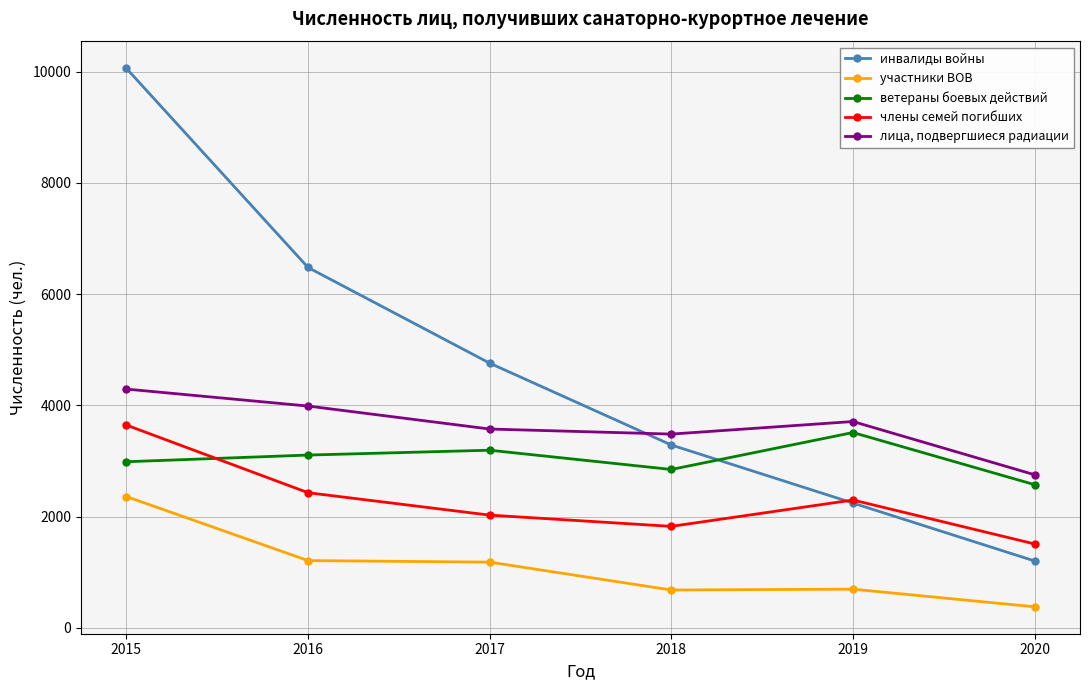

What is the value of the ветераны боевых действий point at the 1st from the left?

2987